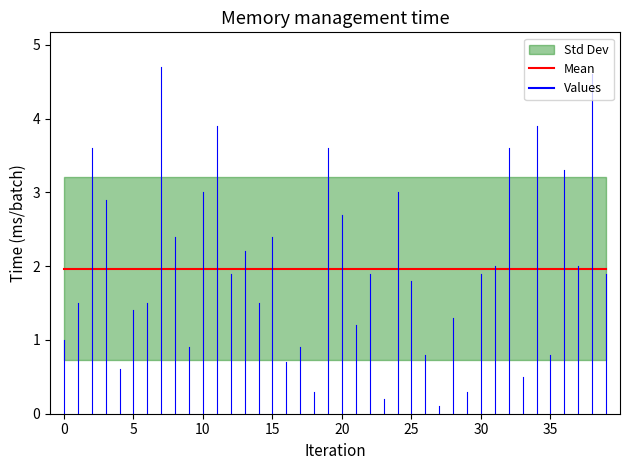

Which label corresponds to the largest value in the chart?

7